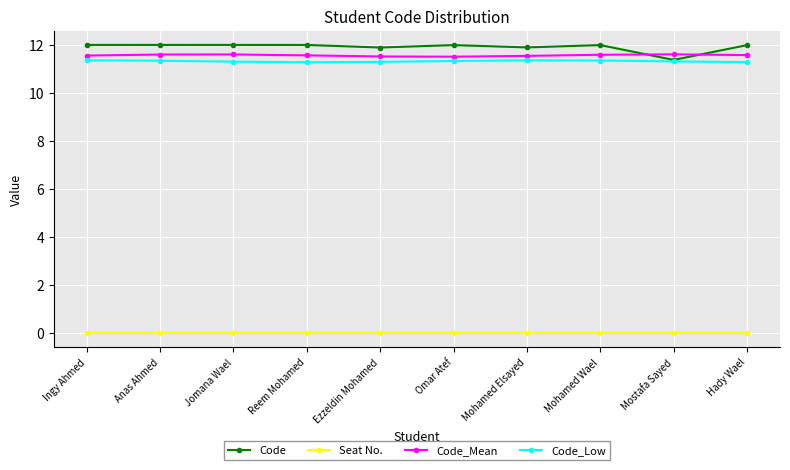

What is the label of the 8th point from the left?

Mohamed Wael